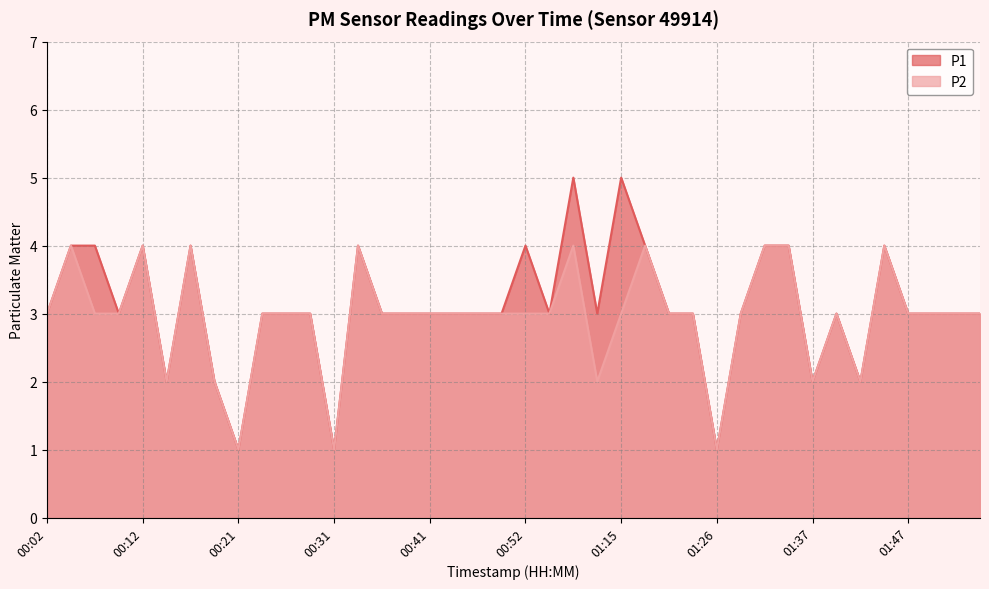

True or false: P1 has a value of 4 at 01:32.

True